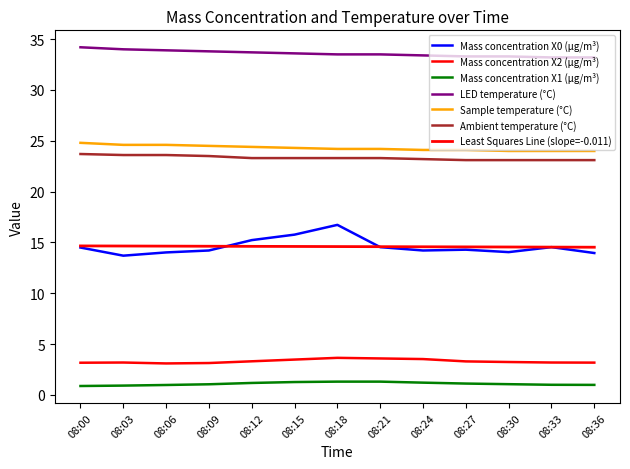

List the labels in order of LED temperature (°C) value, largest first.

08:00, 08:03, 08:06, 08:09, 08:12, 08:15, 08:18, 08:21, 08:24, 08:27, 08:30, 08:33, 08:36